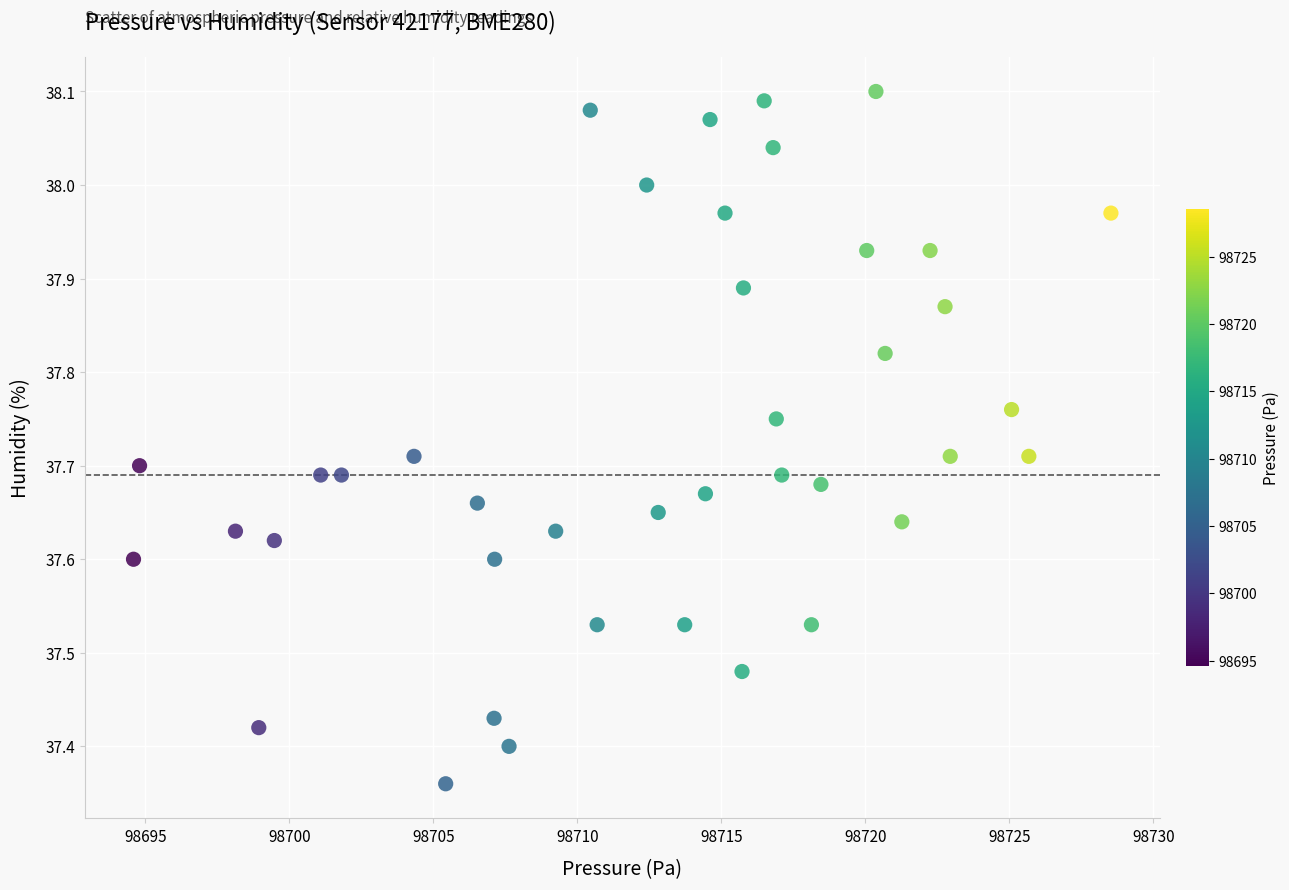

What is the range of Y values (max minus min)?

0.7